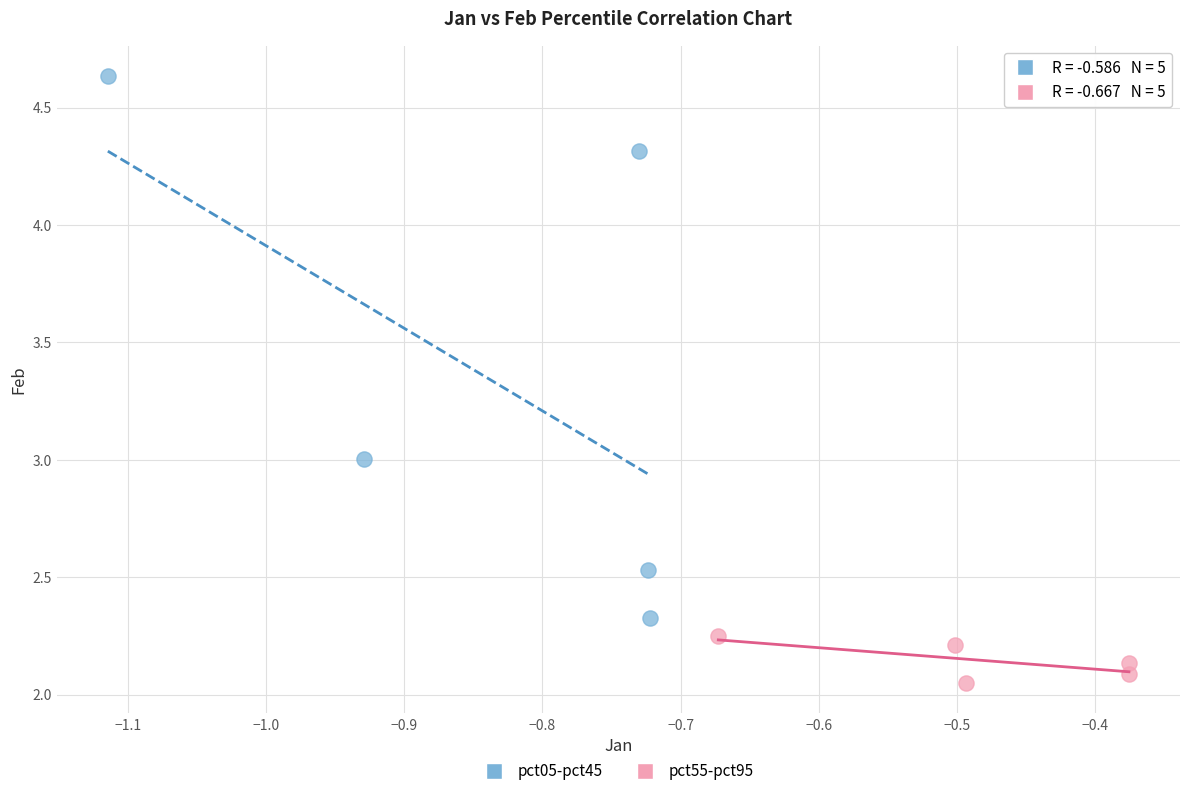

Which series has the largest Y range (max minus min)?

pct05-pct45